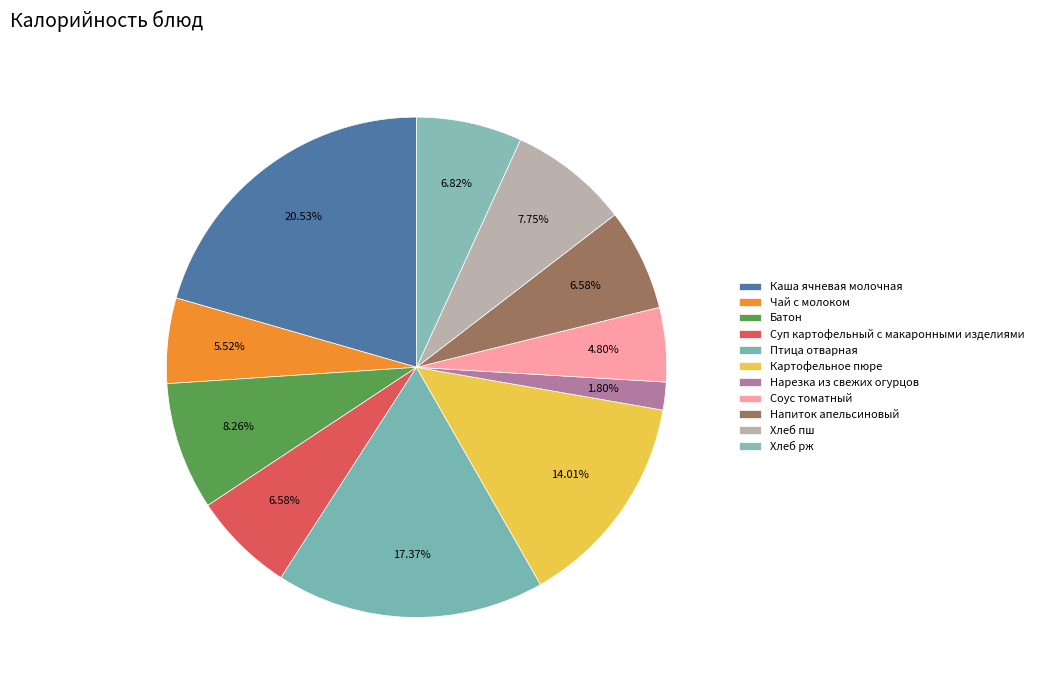

What is the change in value from Каша ячневая молочная to Напиток апельсиновый?

-203.5